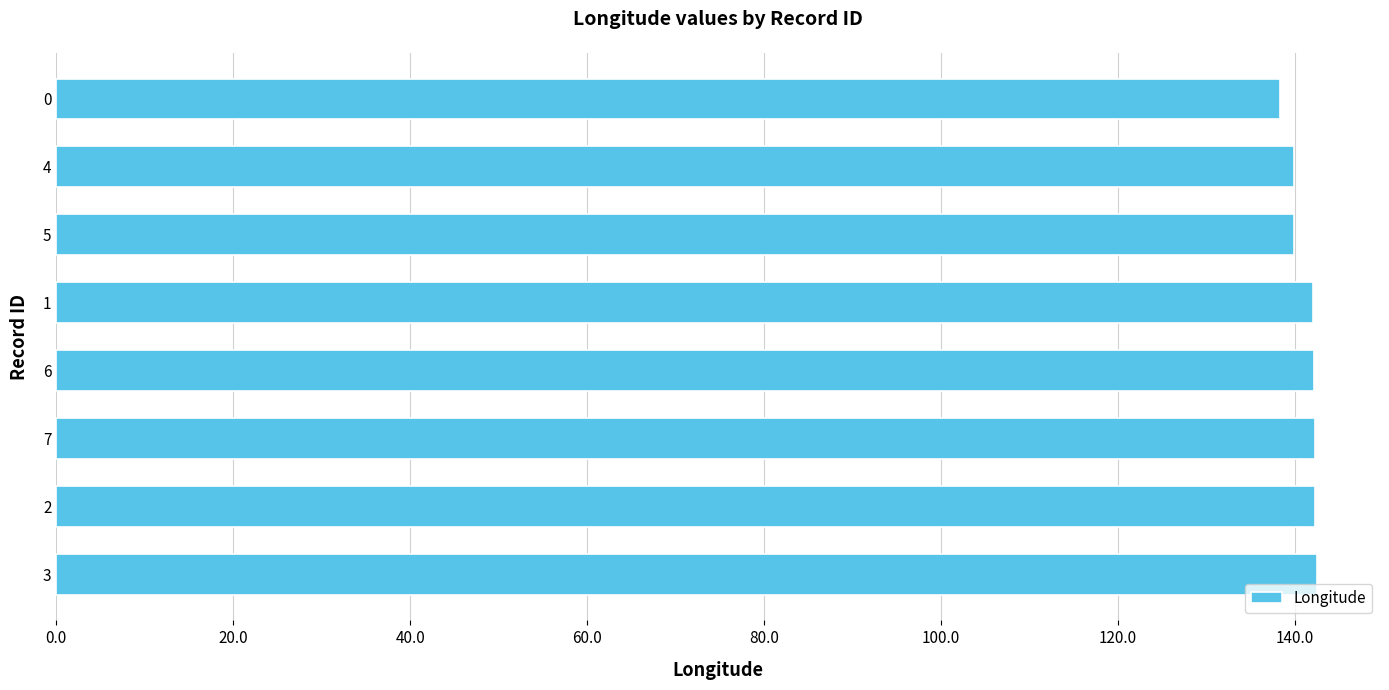

What is the greatest value displayed?

142.5